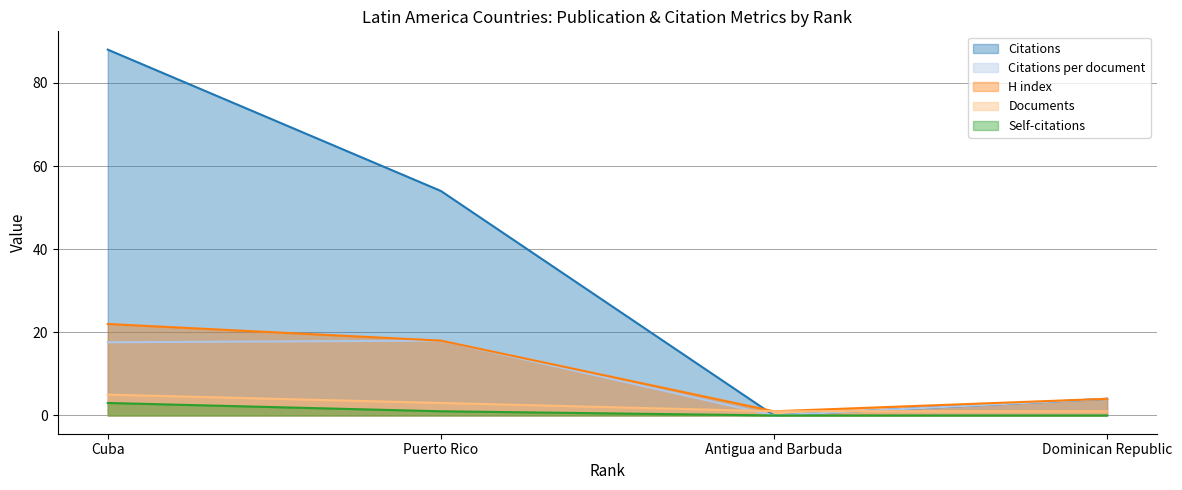

What is the difference between the highest and lowest values at Puerto Rico?

53.0